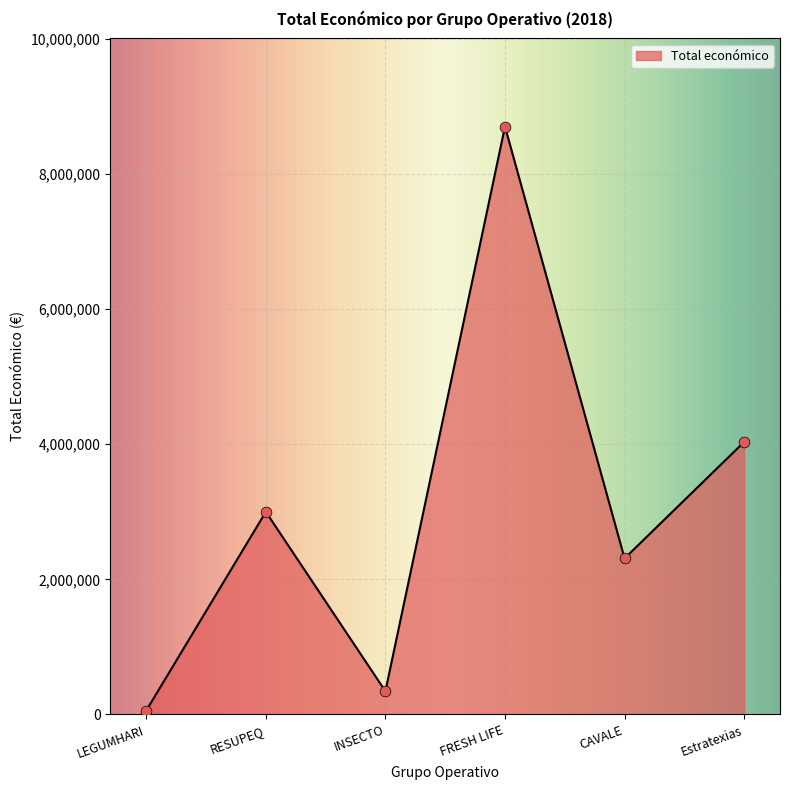

Approximately how many times larger is the value at Estratexias compared to RESUPEQ?

1.3